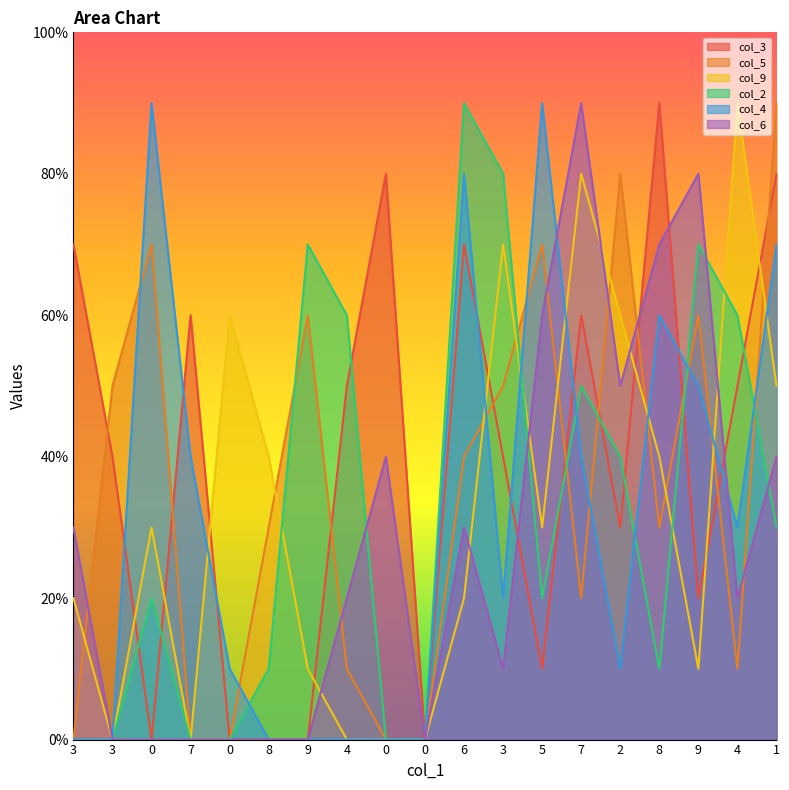

How many values in the col_2 series exceed 2?

9